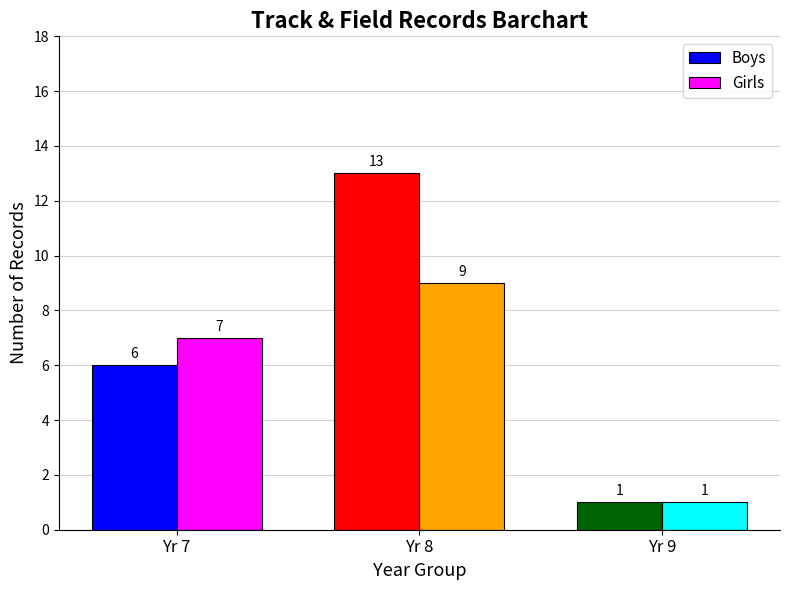

Which series has the largest total across all categories?

Boys